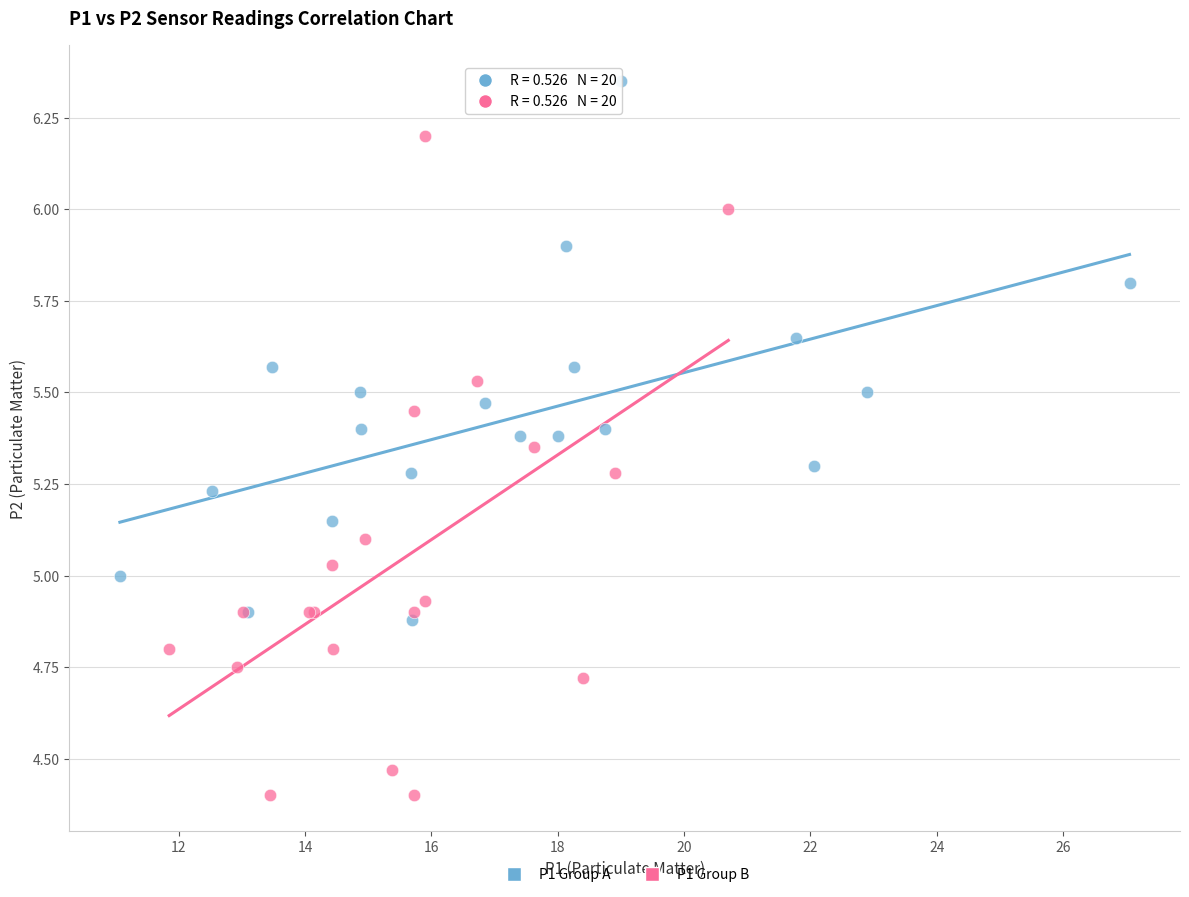

Which series contains the highest Y value?

P1 Group A